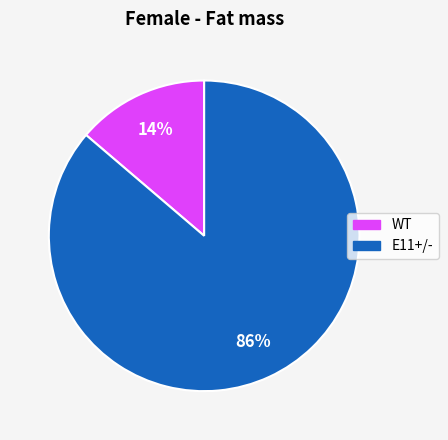

The WT slice represents 14% of the pie. True or false?

True